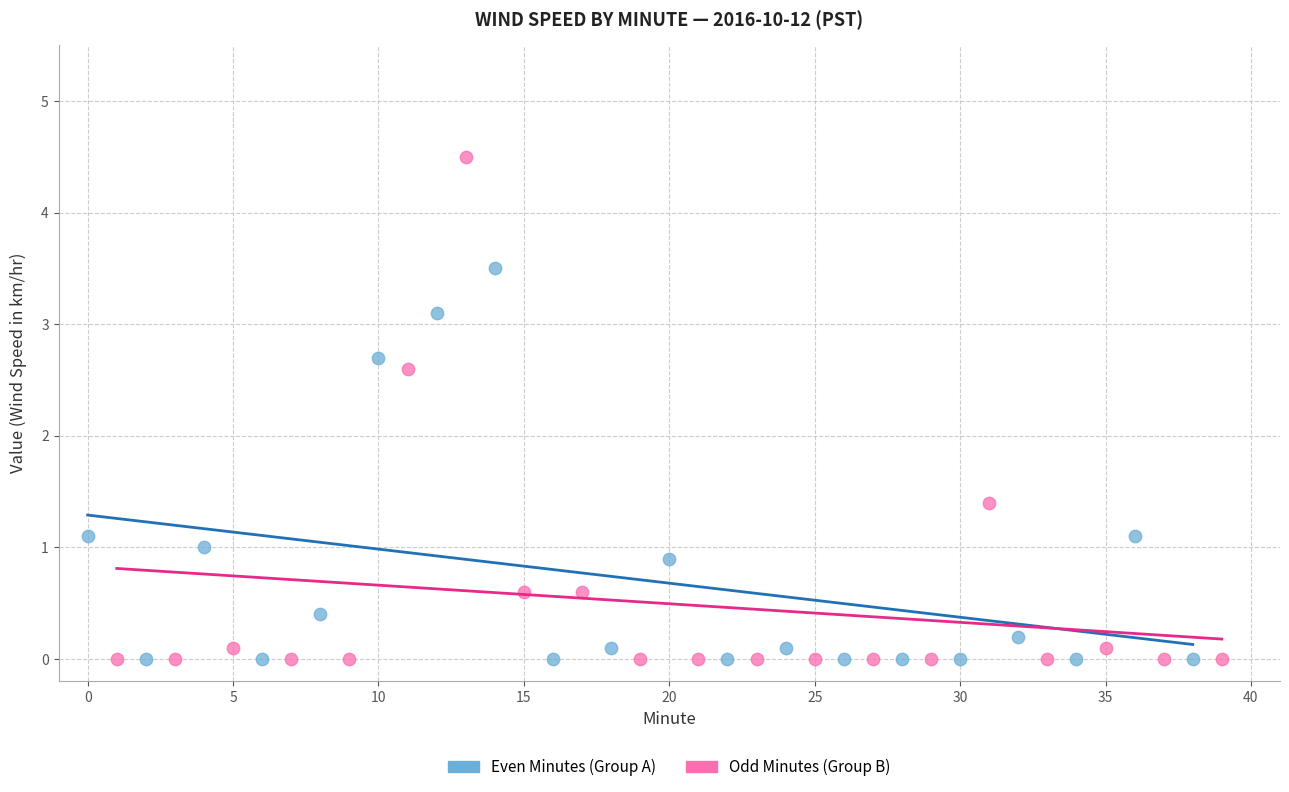

Which series contains the highest Y value?

Odd Minutes (Group B)